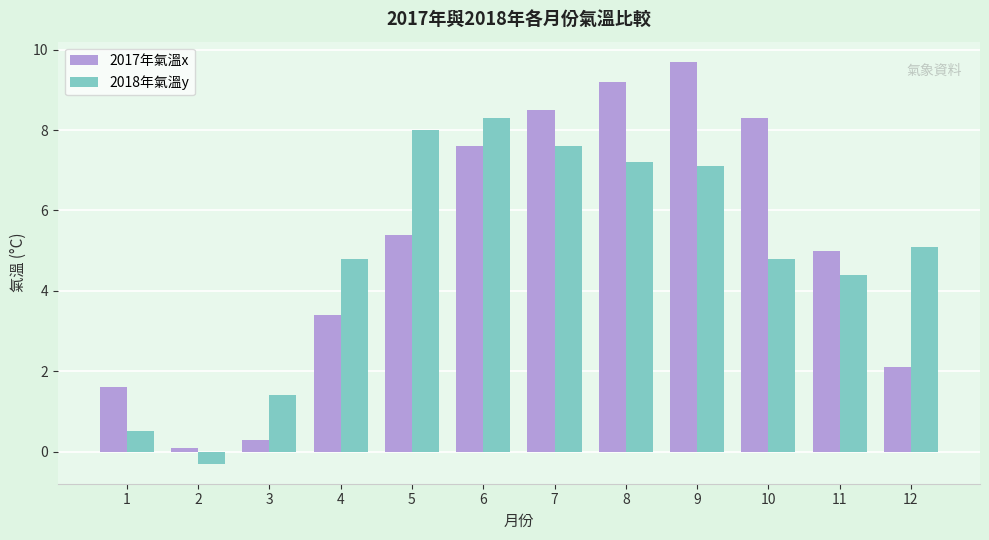

What is the difference between the maximum and second lowest values in the 2018年氣溫y series?

7.8